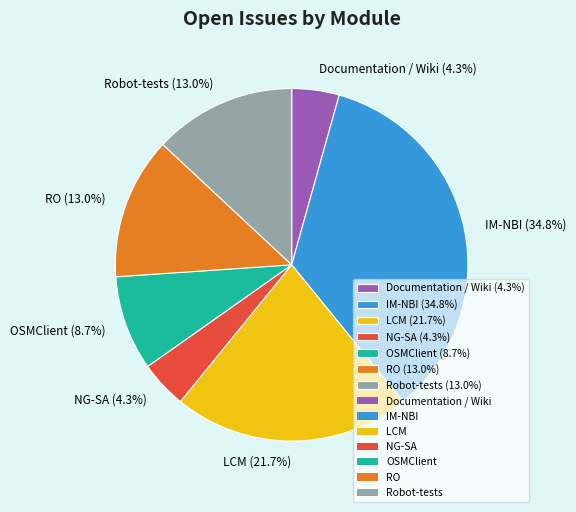

Is it true that OSMClient is 1% of the pie?

False